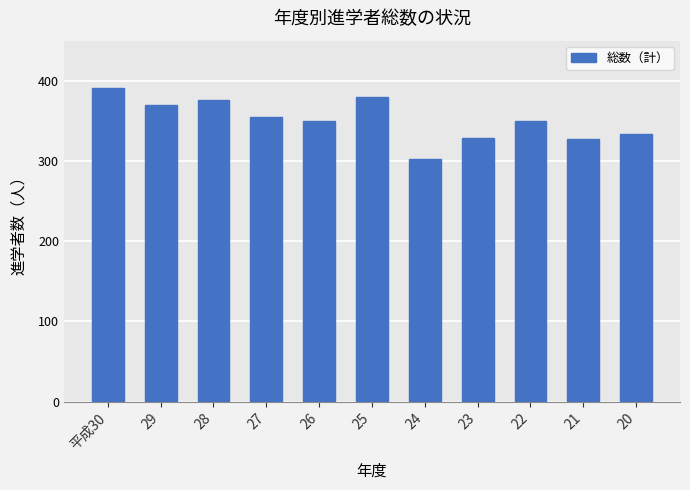

The chart shows a value of 520 at 20. True or false?

False